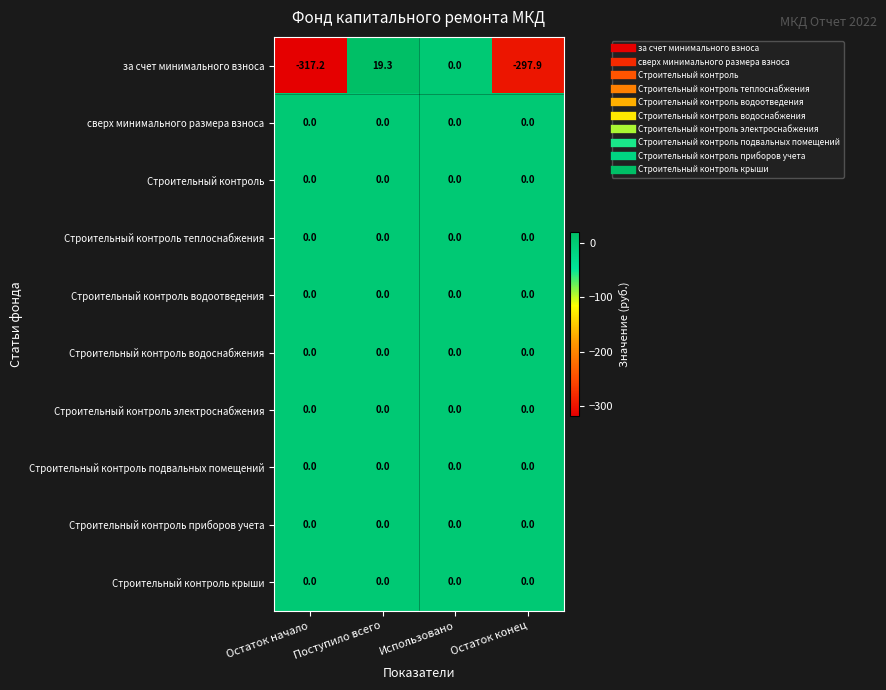

At which category is the sum across all series the highest?

Поступило всего